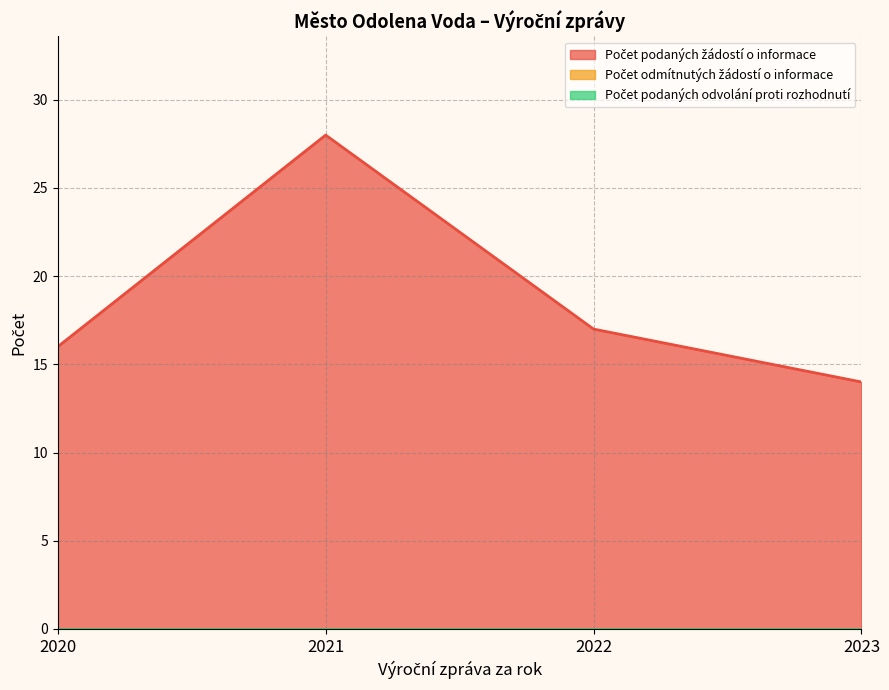

How many interior local peaks does the Počet podaných žádostí o informace series have?

1